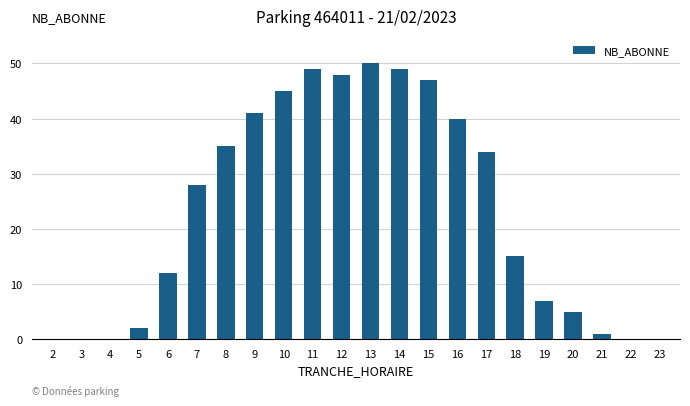

At which label is the value closest to 25?

7